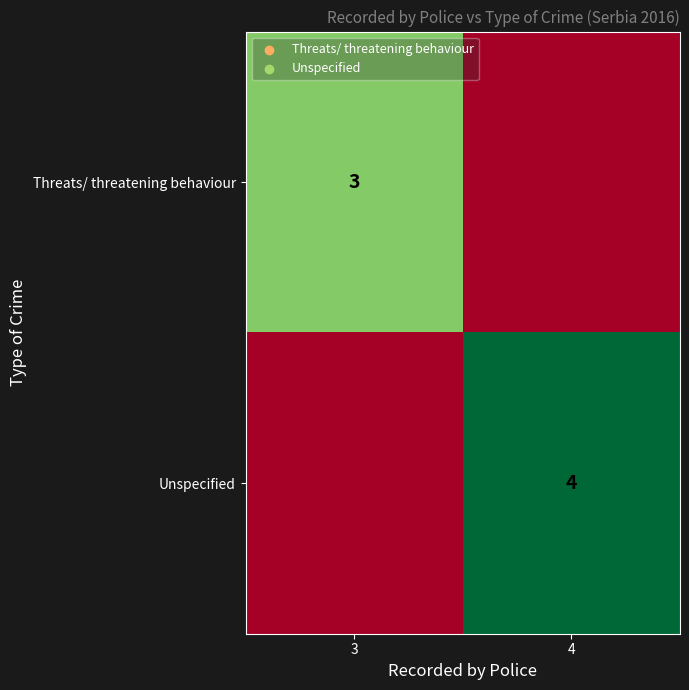

What is the maximum value shown in the chart?

4